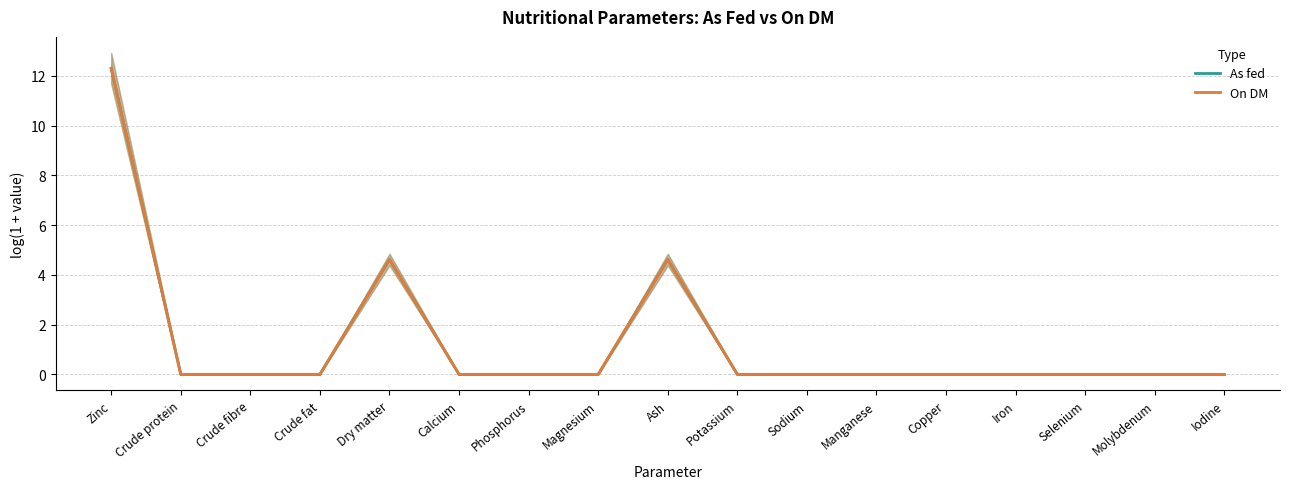

Is it true that On DM equals 6.9 at Crude protein?

False